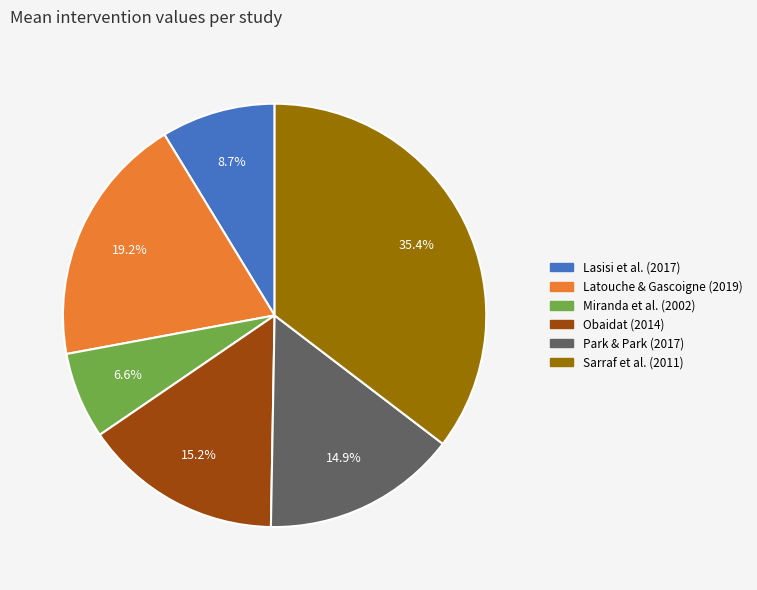

Is there a majority slice in this chart?

No